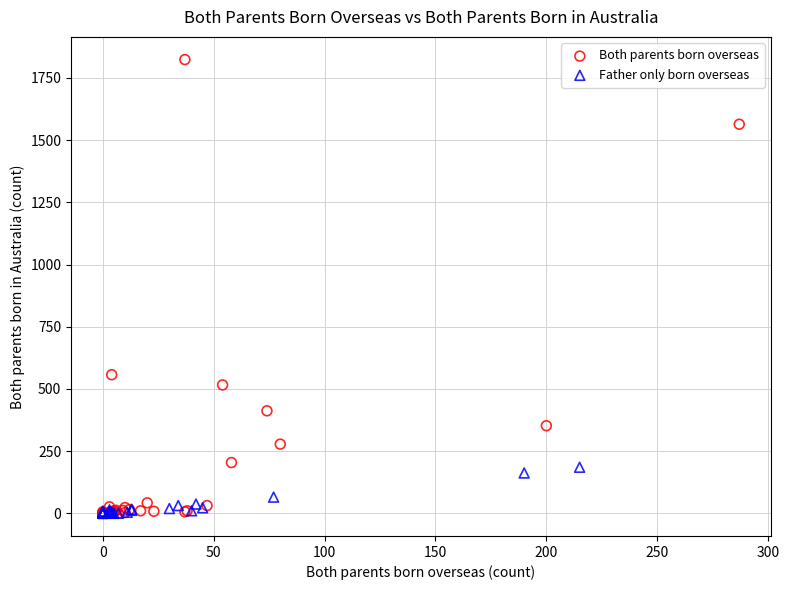

Which series has the widest spread of Y values?

Both parents born overseas